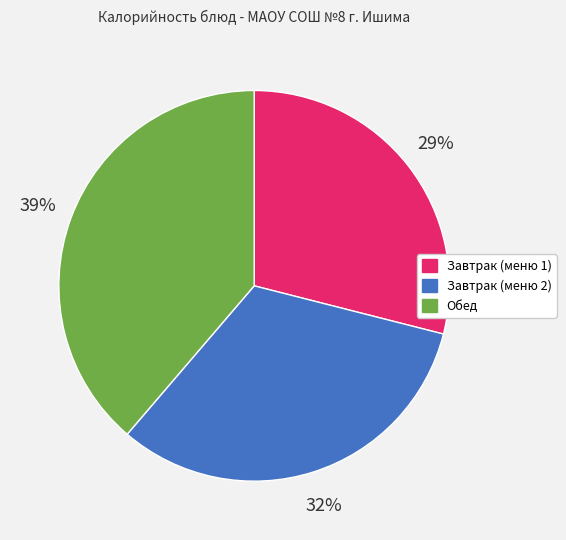

To the nearest percent, what is the difference between the largest and smallest slice percentages?

10%